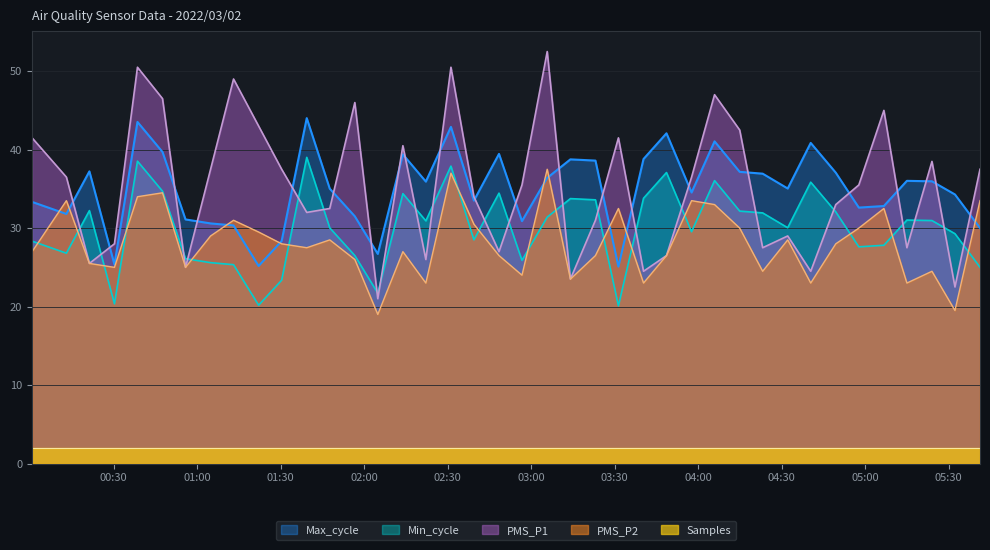

What is the difference between the Min_cycle values at 2022/03/02 04:57:44 and 2022/03/02 02:56:43?

1.7